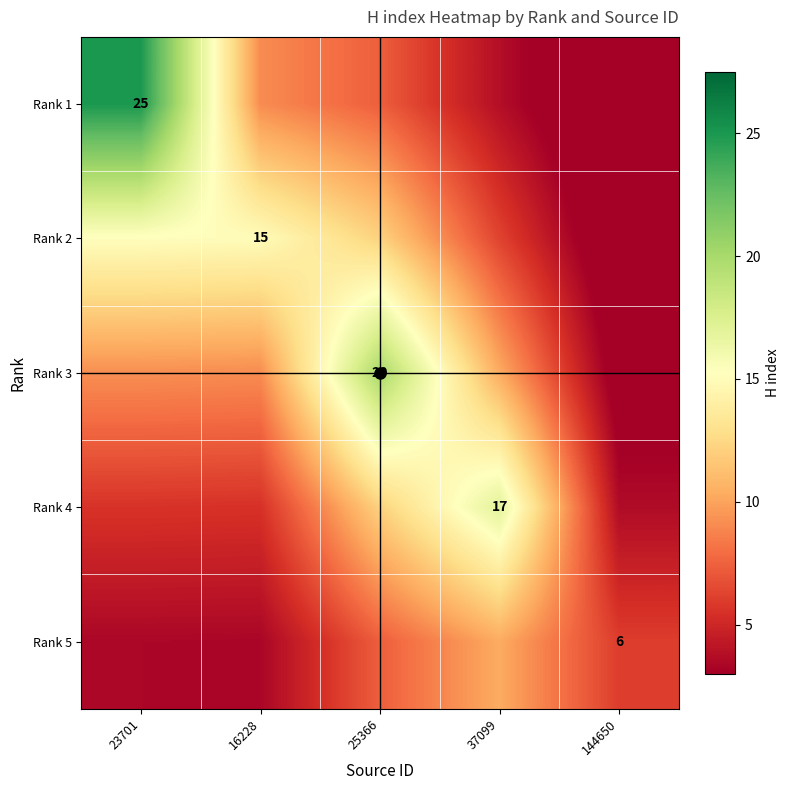

List the series in order of their peak value, lowest first.

Rank 5, Rank 2, Rank 4, Rank 3, Rank 1